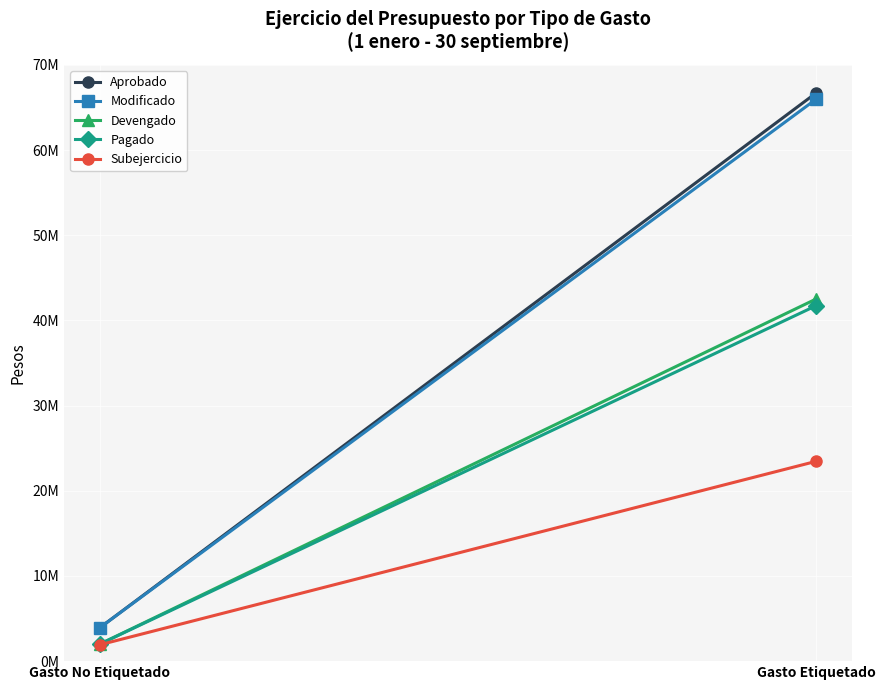

Is the value of Subejercicio at Gasto Etiquetado greater than the value of Pagado at Gasto No Etiquetado?

Yes